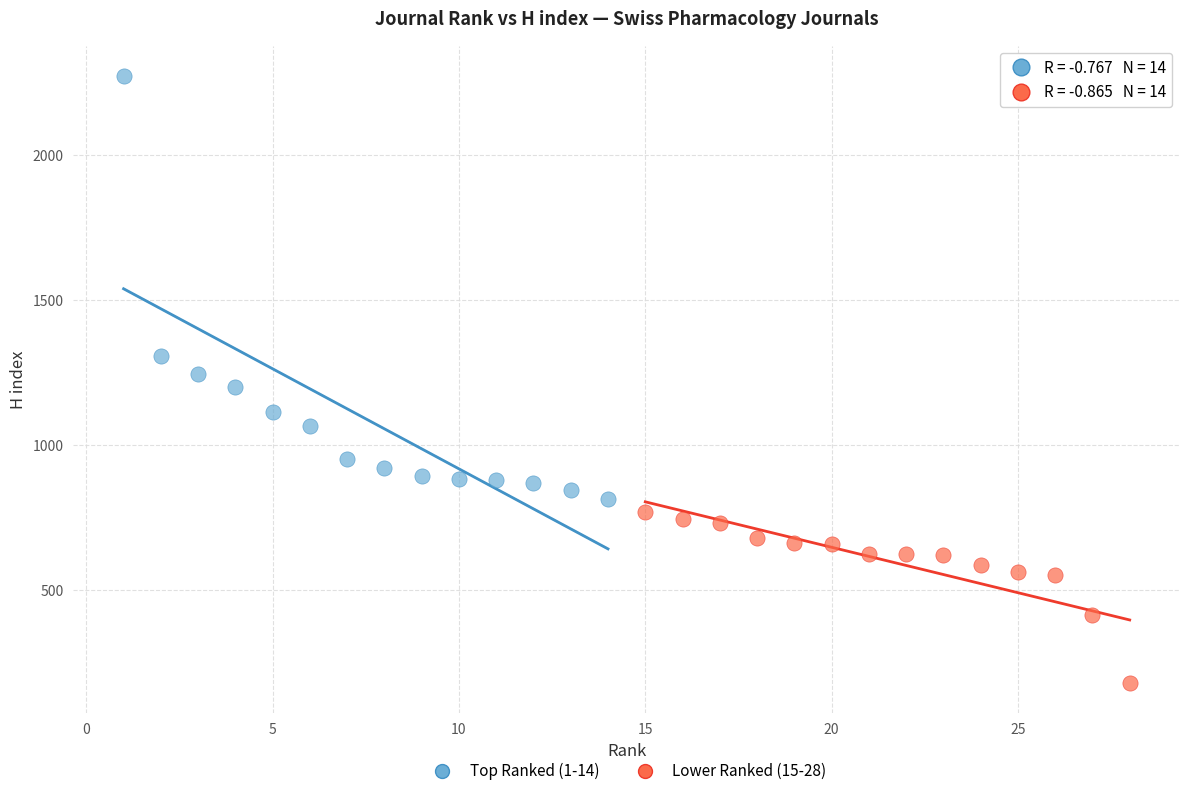

Which series reaches the minimum Y coordinate?

Lower Ranked (15-28)